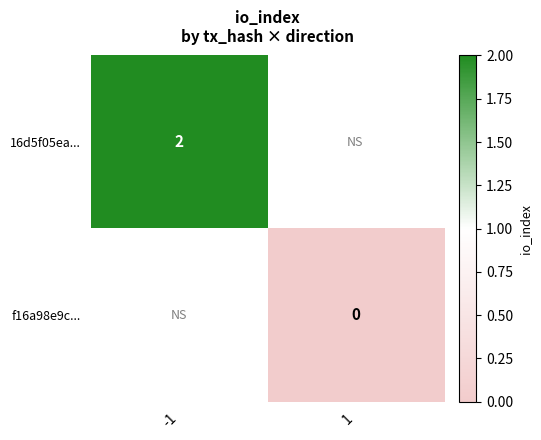

How many distinct data groups are displayed?

2